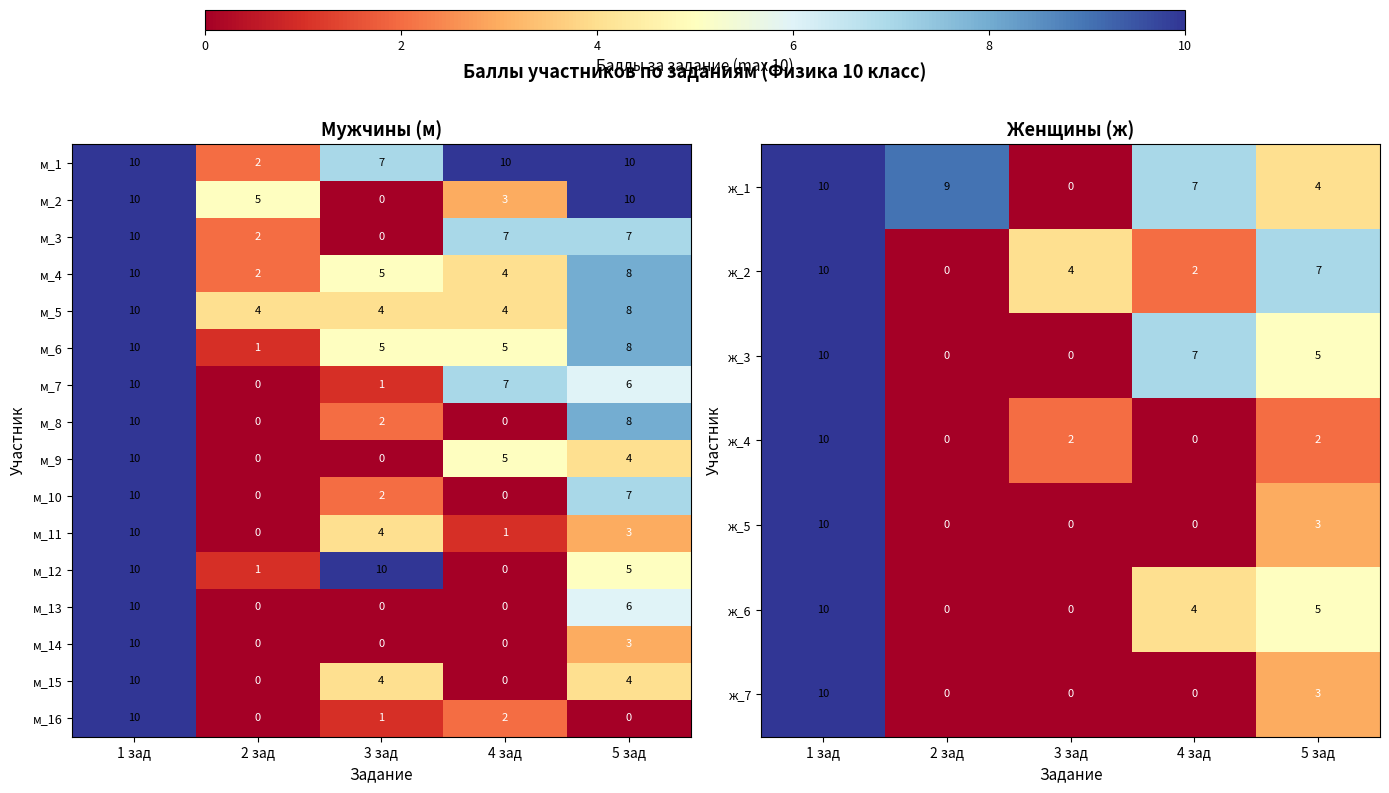

What is the difference between the highest and lowest values at 4 зад?

7